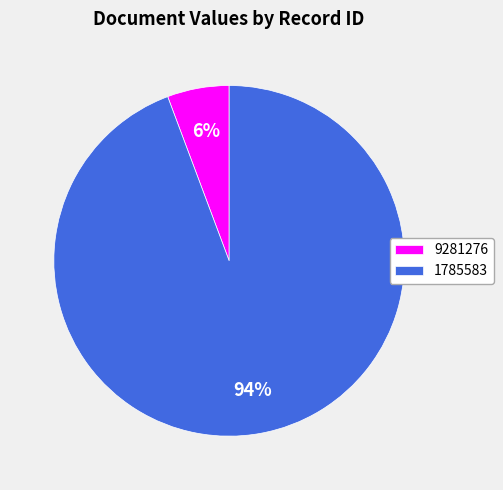

Do 9281276 and 1785583 together represent more than half of the pie?

Yes